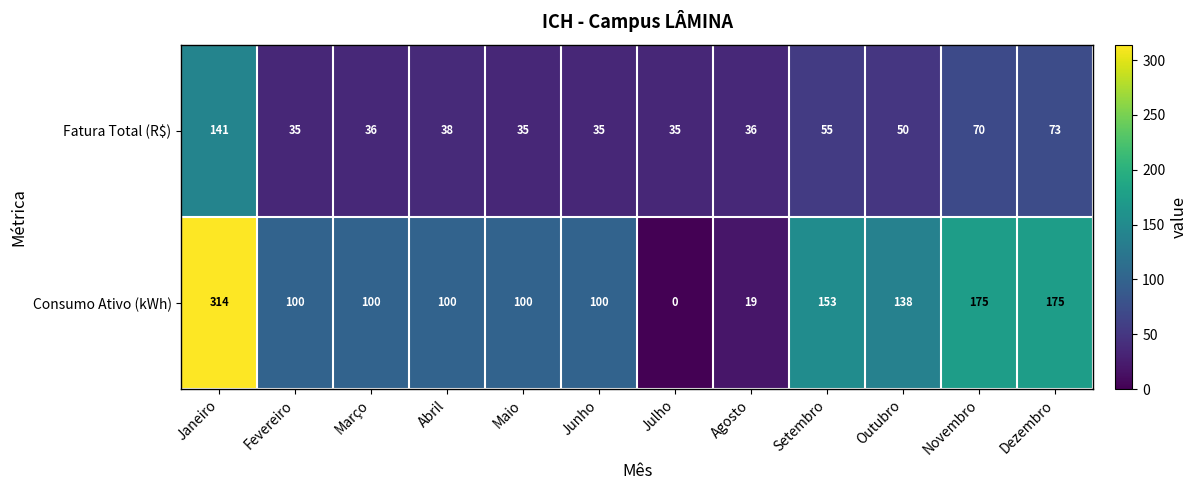

How many series are shown in this chart?

2